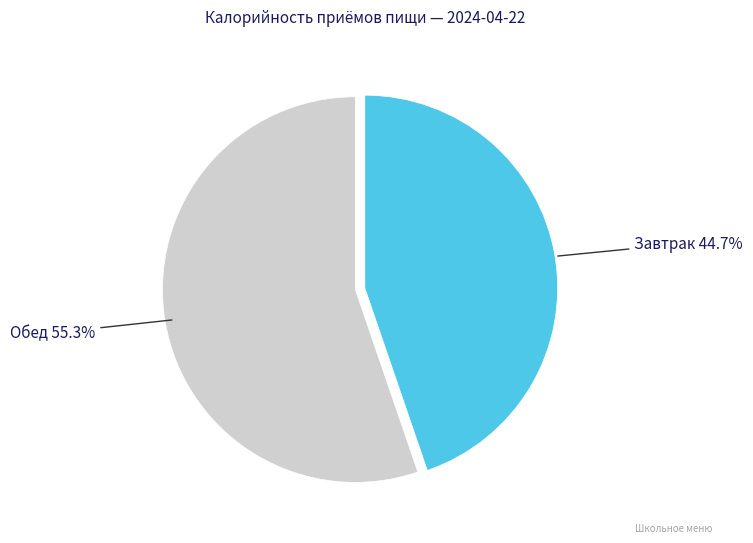

How many slices are in this pie chart?

2